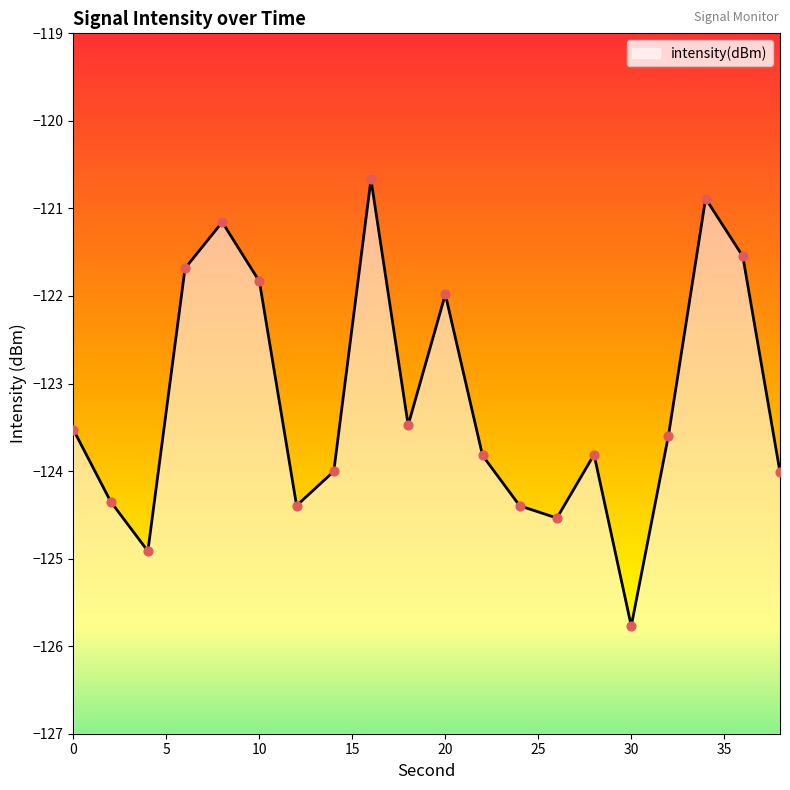

Which has a higher value, 2 or 8?

8